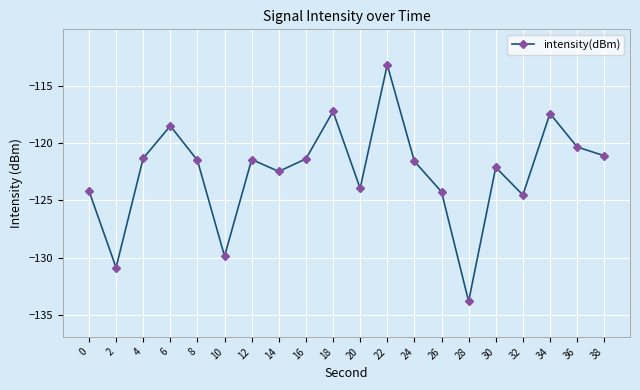

At which category does the chart reach its peak across all series?

22